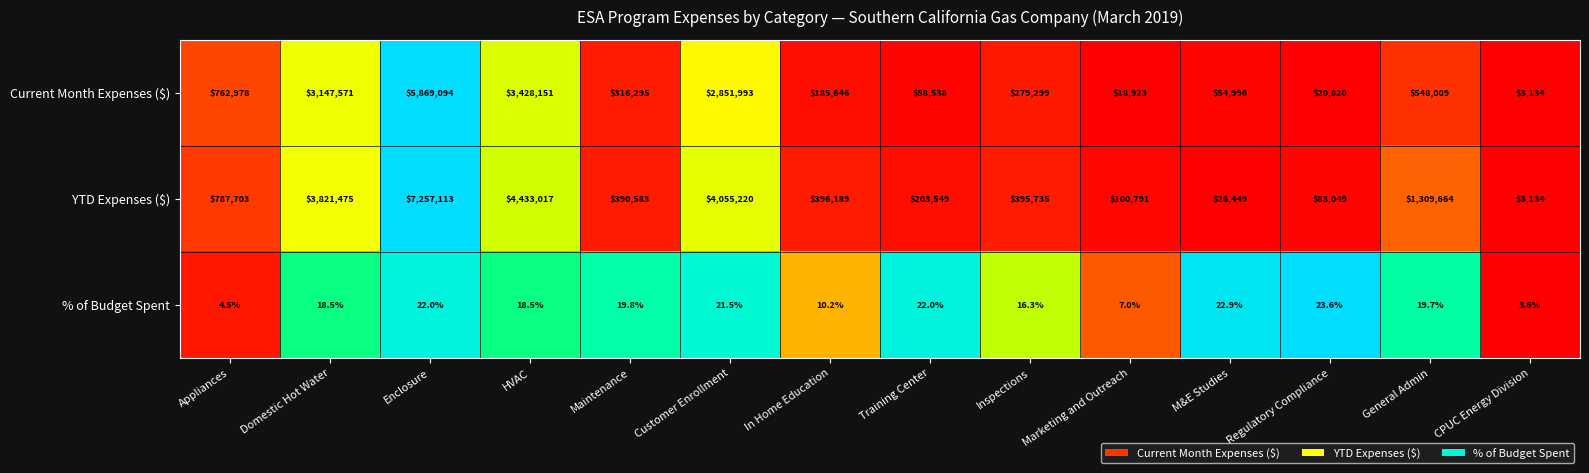

True or false: YTD Expenses ($) has a value of 998562.8 at Customer Enrollment.

False